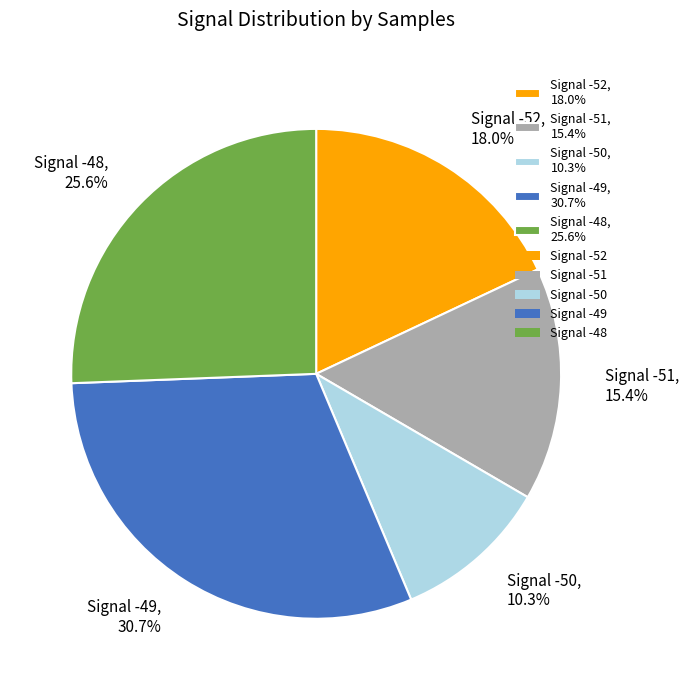

How many segments does this pie chart have?

5